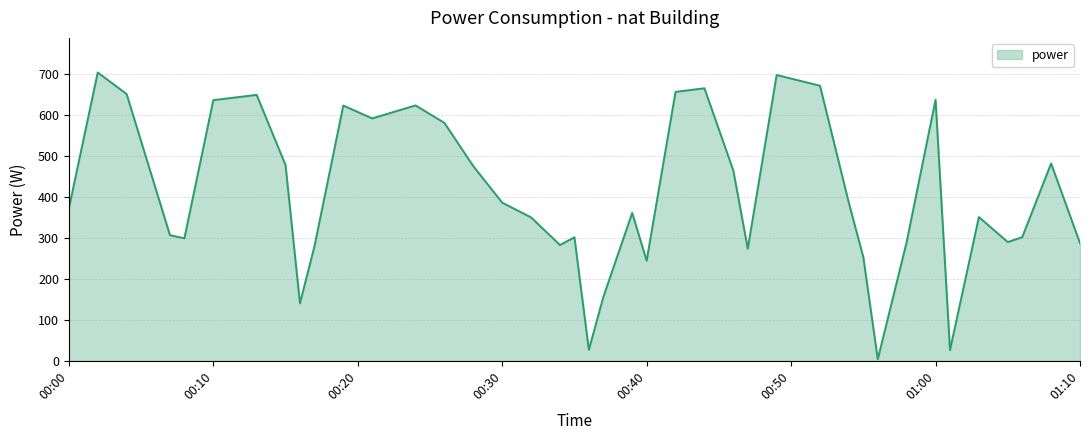

What is the maximum value shown in the chart?

702.7